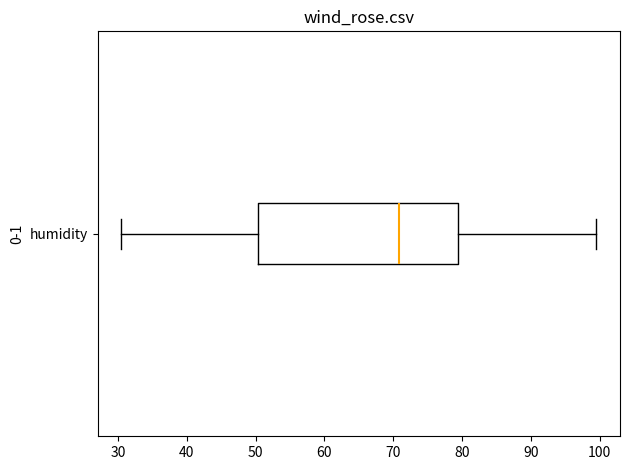

Read this box plot against the x-axis: the position of the median line, the range covered by the box, and the ends of both whiskers. The values are not printed on the chart, so give them approximately, as read against the axis.

median 71, box 50 to 79, whiskers 31 to 100